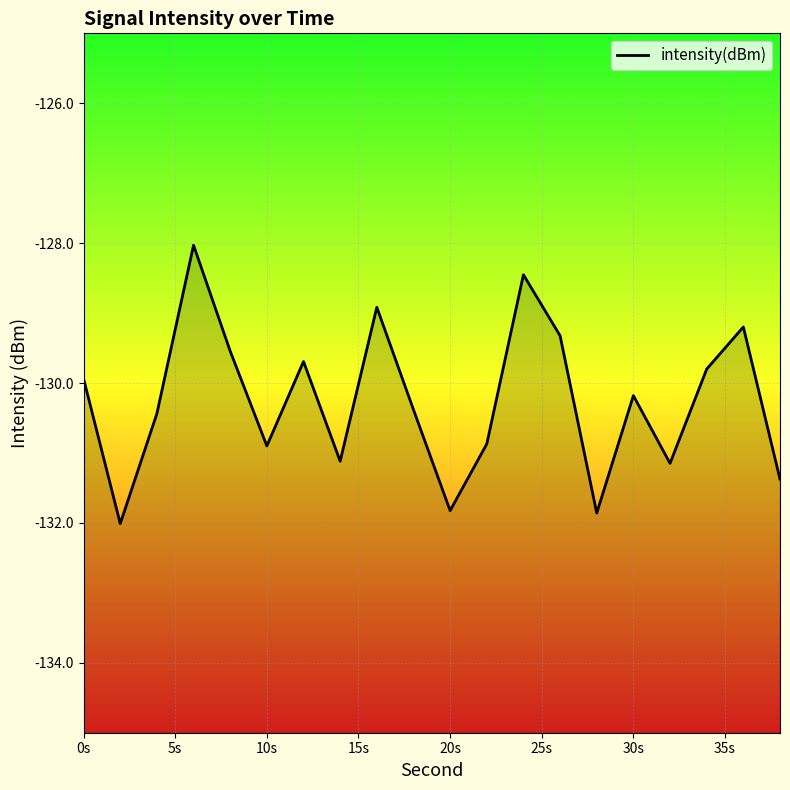

True or false: there are more than 0 points higher than both neighbors.

True